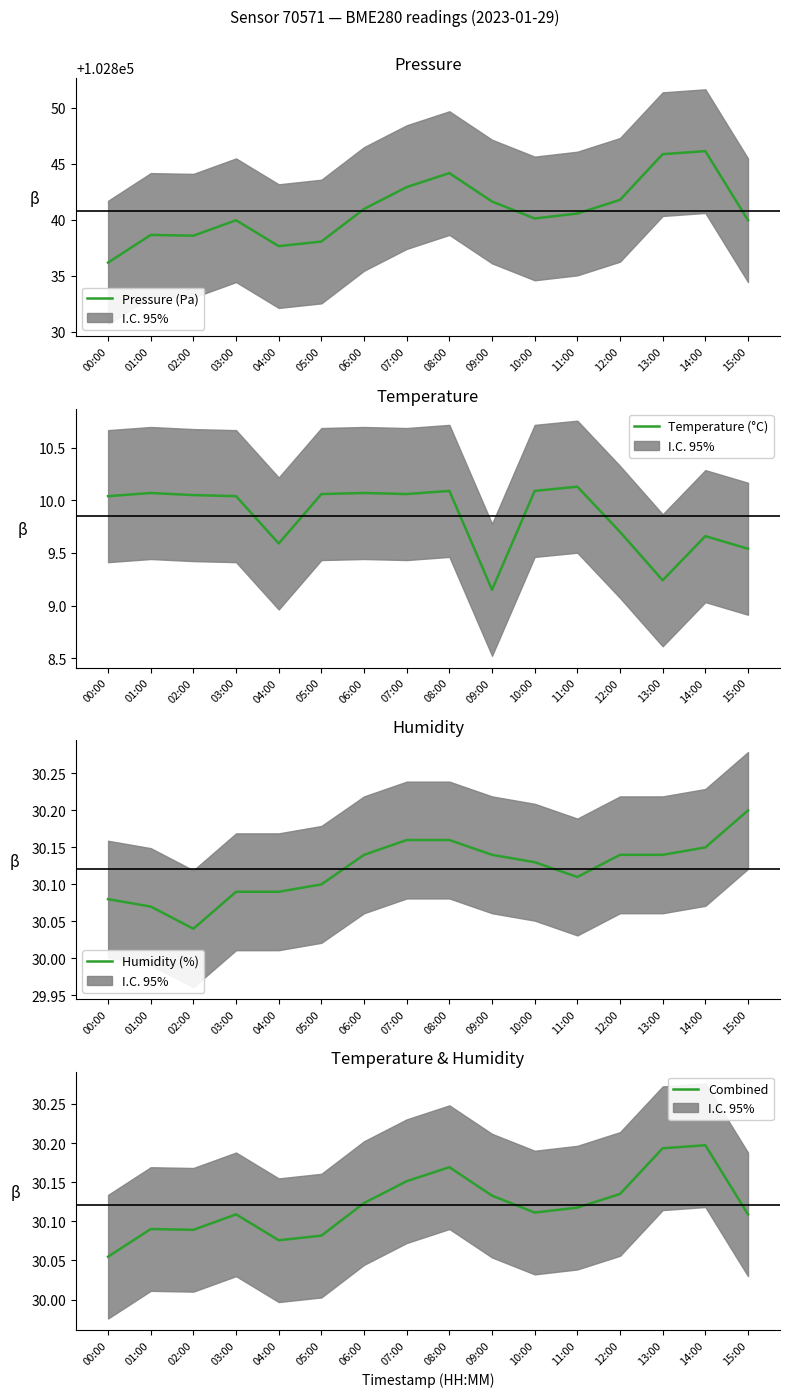

What position from the left is 08:00?

9